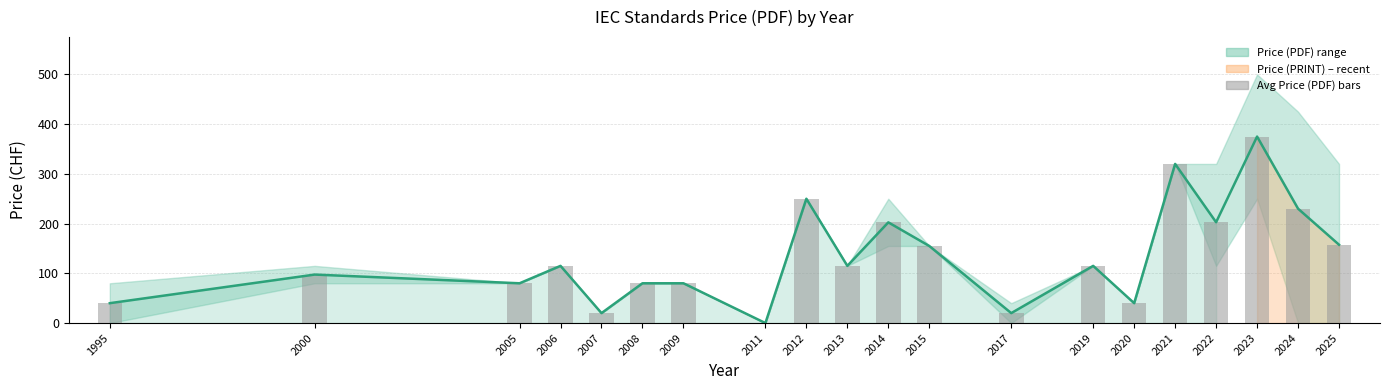

At which category is the sum across all series the highest?

2023